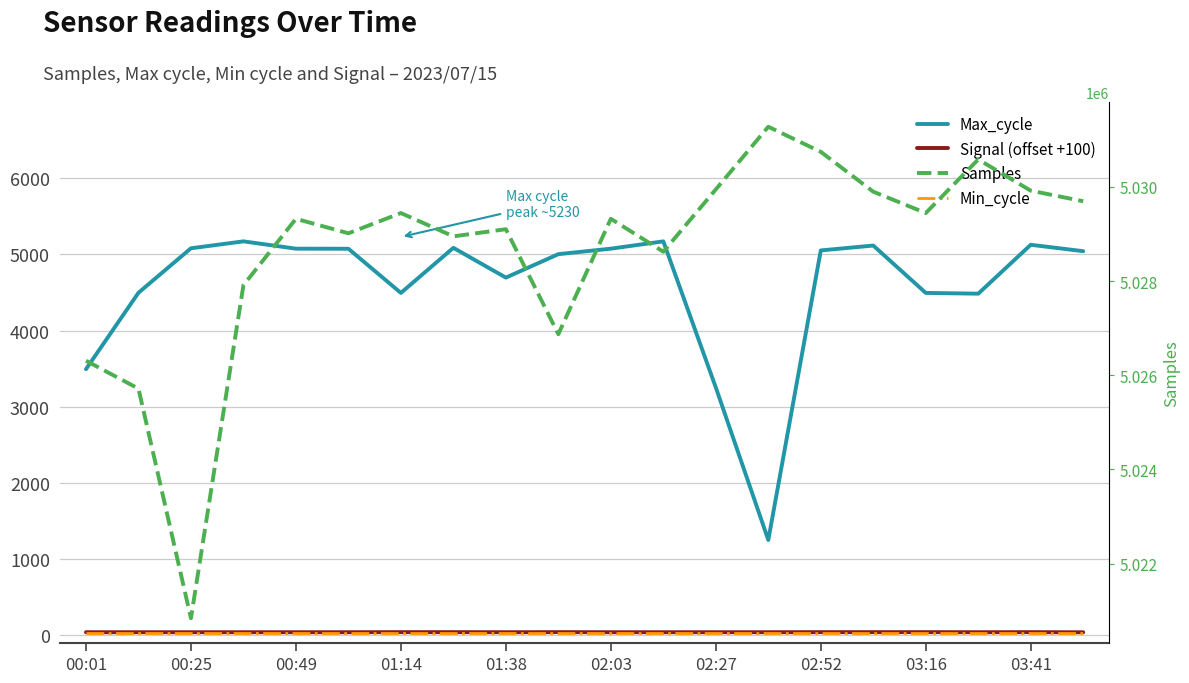

True or false: Samples has a value of 3266711 at 11.

False